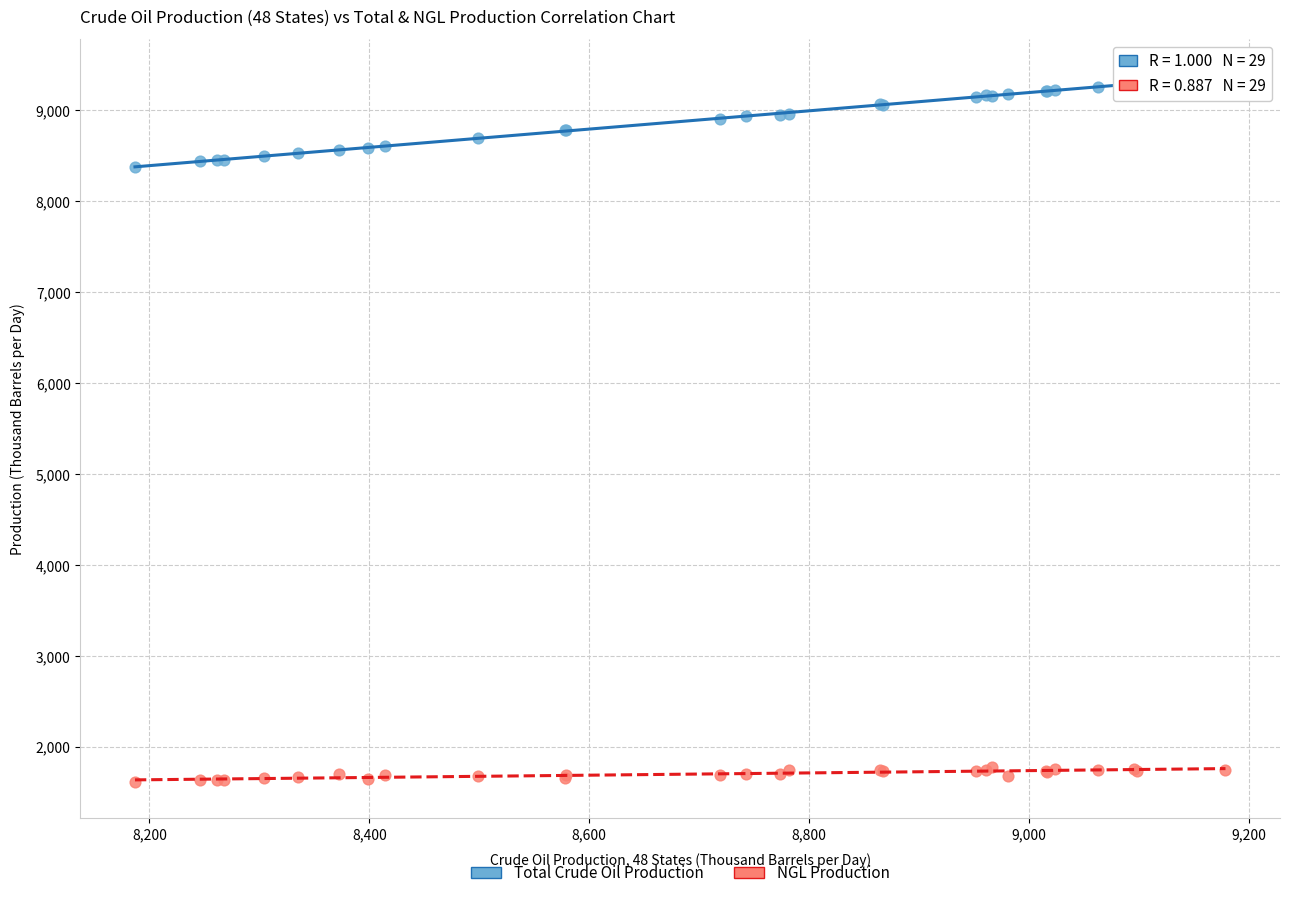

Which series contains the lowest Y value?

NGL Production